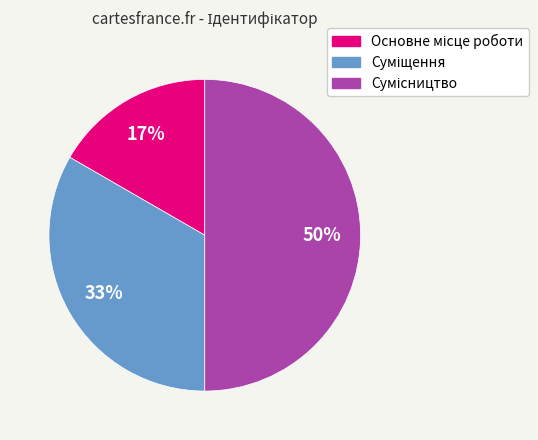

To the nearest percent, what is the average slice percentage?

33%